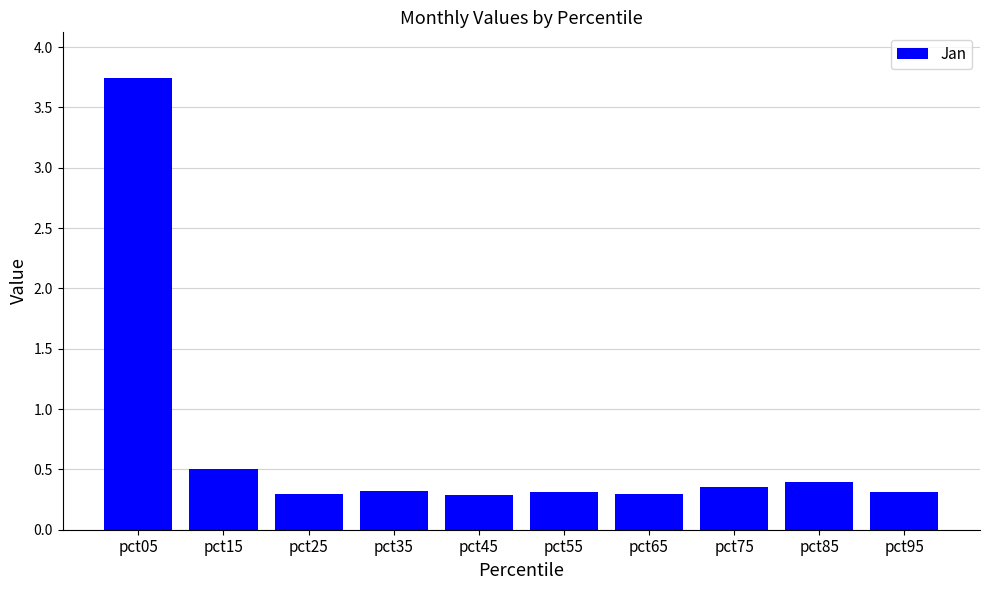

Is it true that the value at pct85 is 0.4?

True